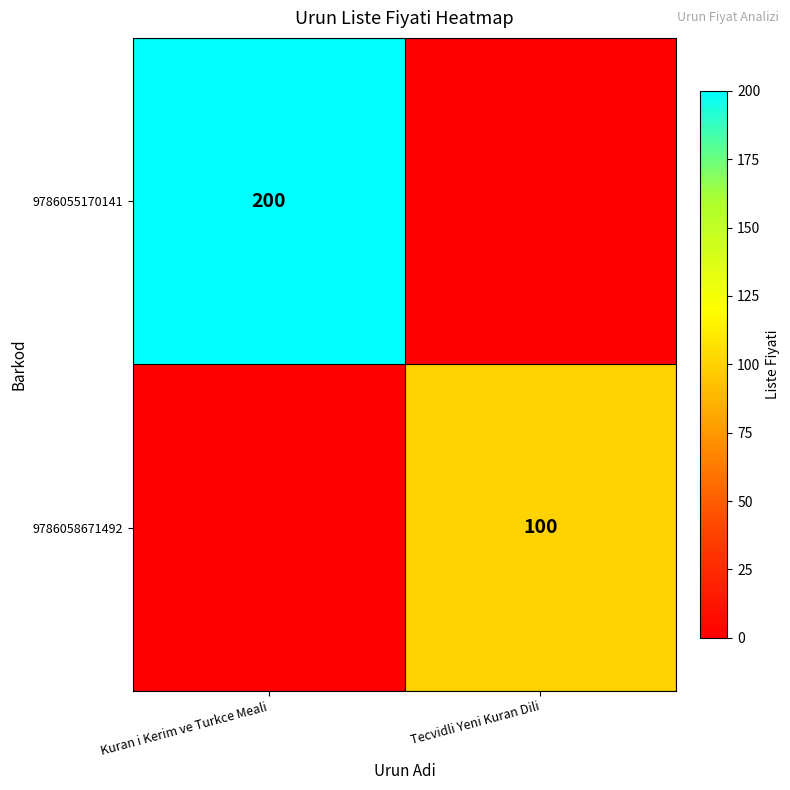

The value of 9786058671492 at Tecvidli Yeni Kuran Dili is 32. True or false?

False